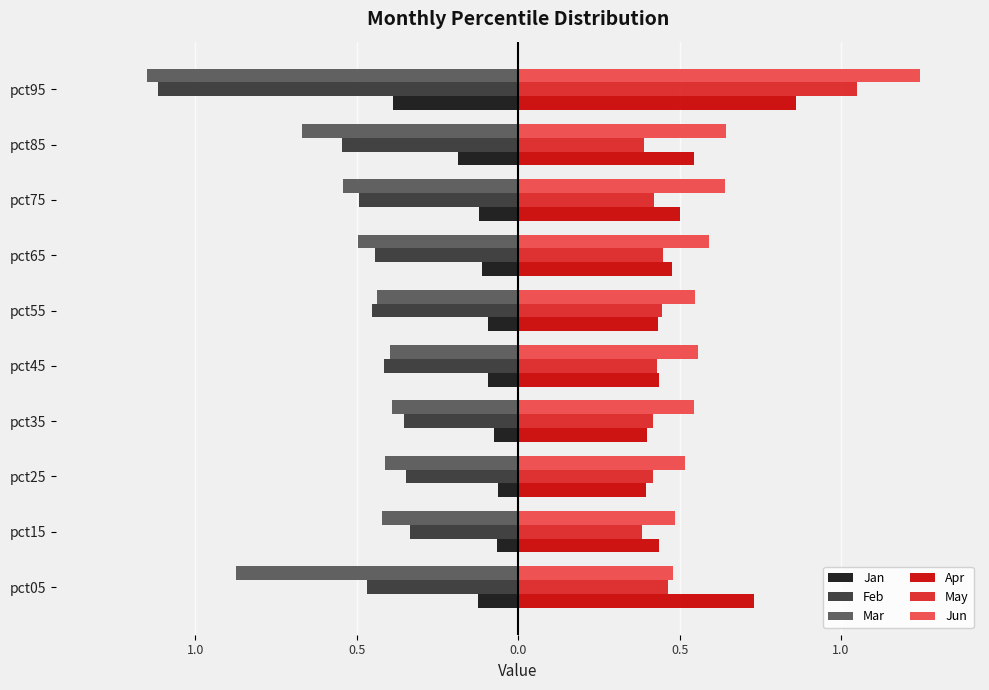

Rank the series by their maximum value, from highest to lowest.

Jun, May, Apr, Jan, Feb, Mar